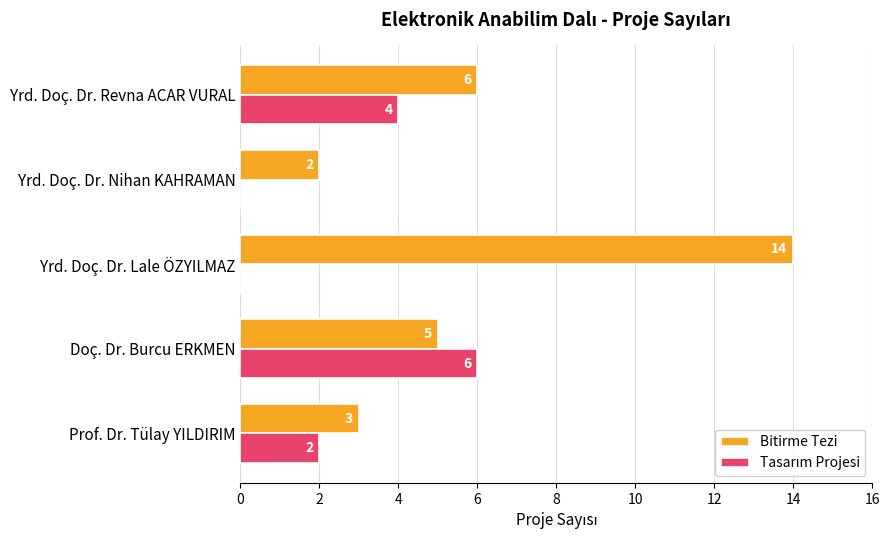

The value of Bitirme Tezi at Doç. Dr. Burcu ERKMEN is 5. True or false?

True